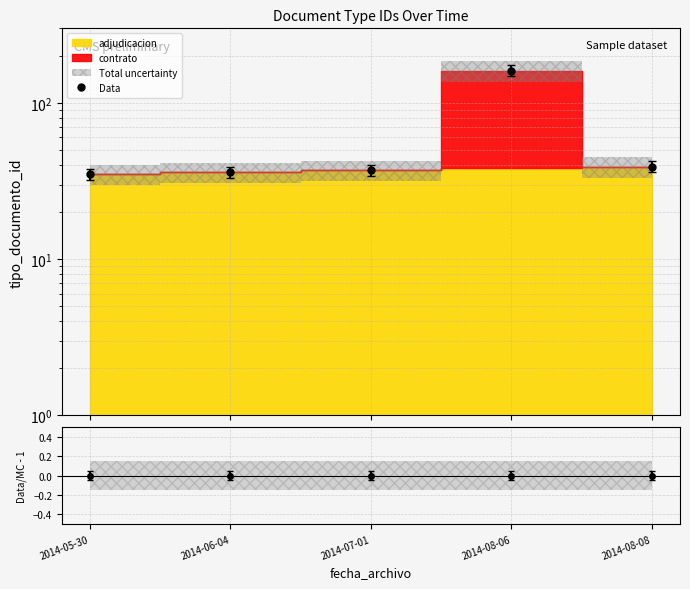

What is the label of the 2nd point from the left?

2014-06-04